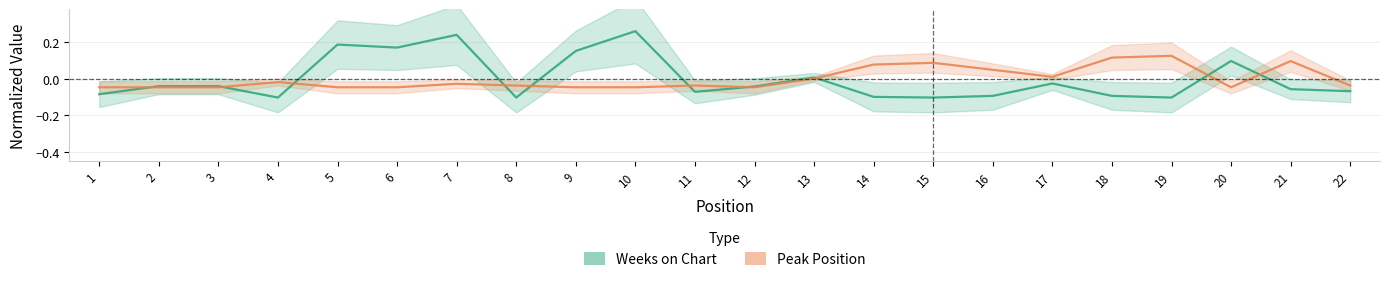

At which label is Peak Position closest to 0?

13